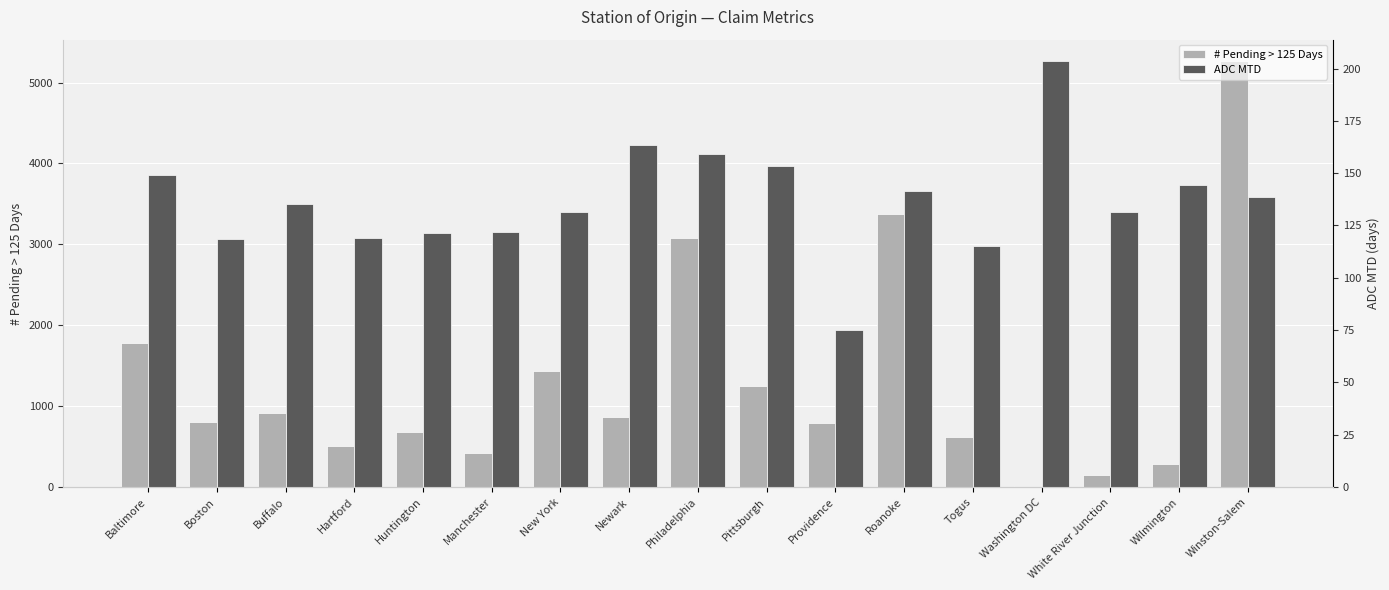

List the series in order of their peak value, lowest first.

ADC MTD, # Pending > 125 Days